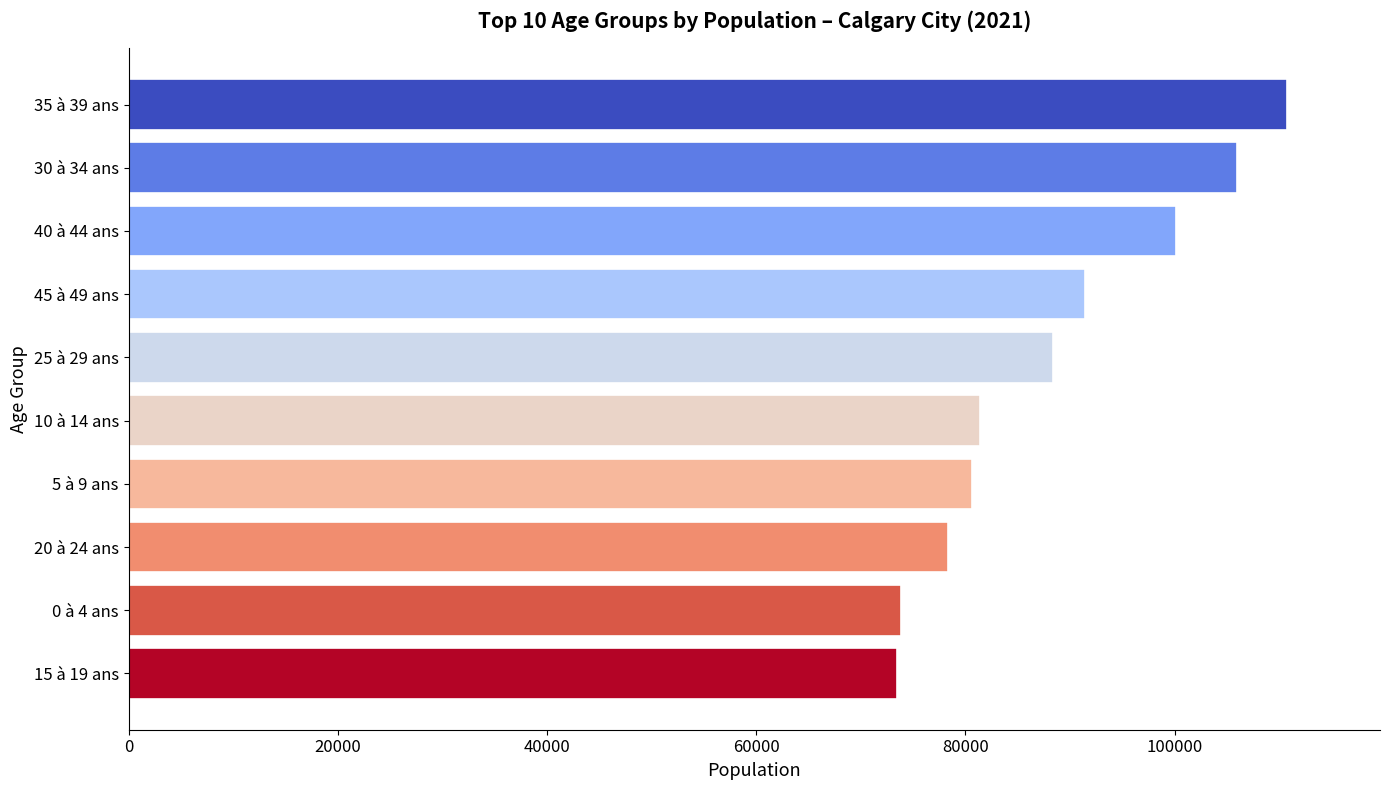

Where is the data nearest to the value 92127?

45 à 49 ans